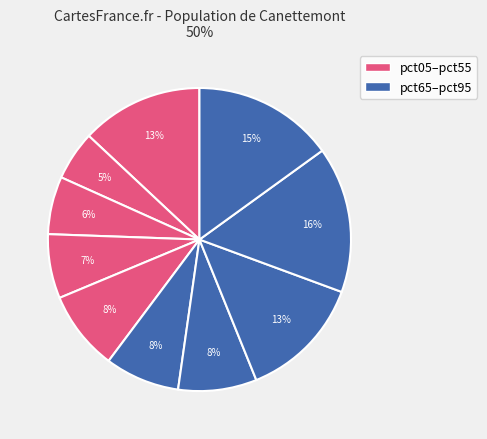

How many slices are in this pie chart?

10